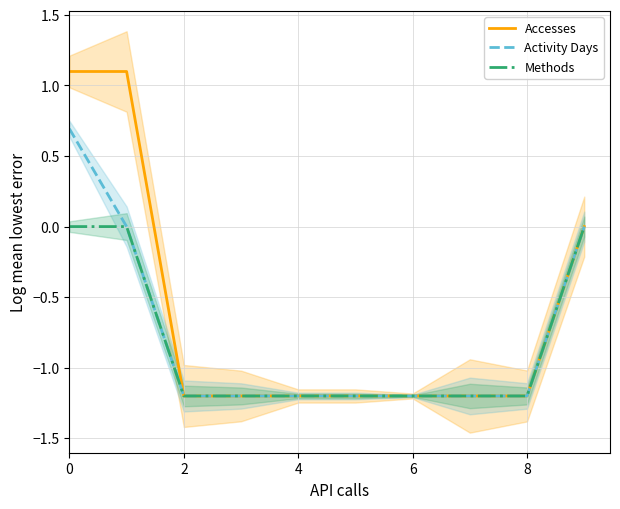

The value of Methods at 0 is -0.6. True or false?

False